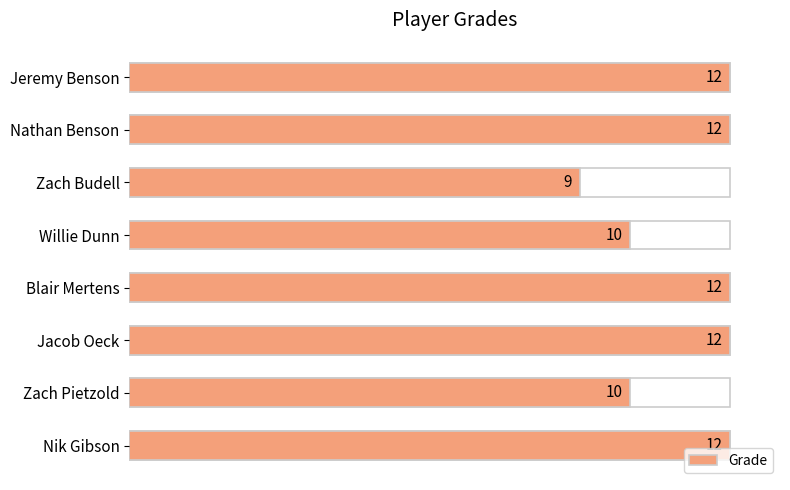

What is the sum of the values at Nik Gibson and Willie Dunn?

22